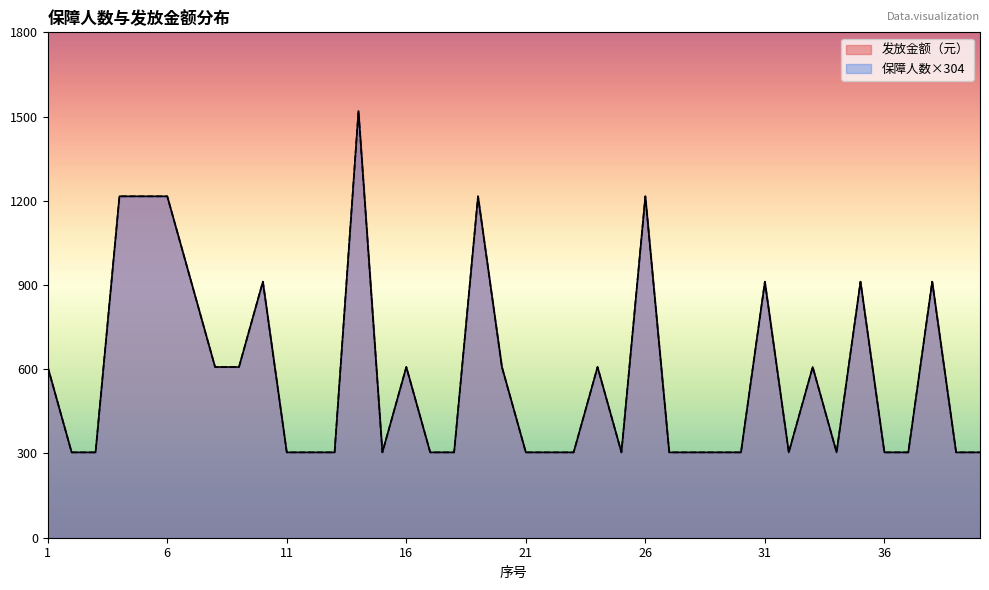

What is the average value of the 保障人数 series?

578